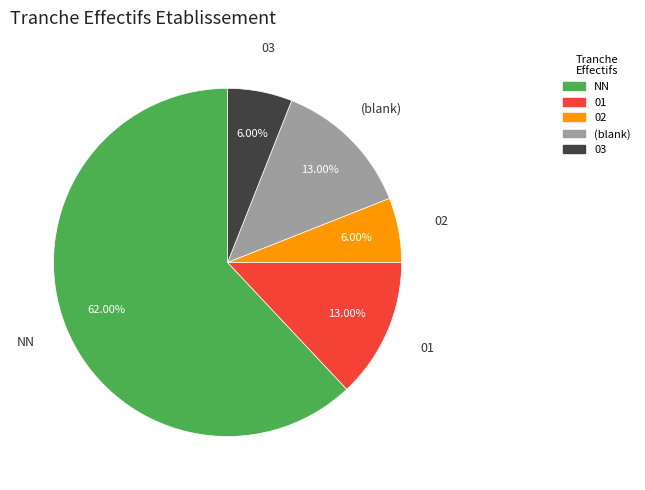

How many slices are in this pie chart?

5